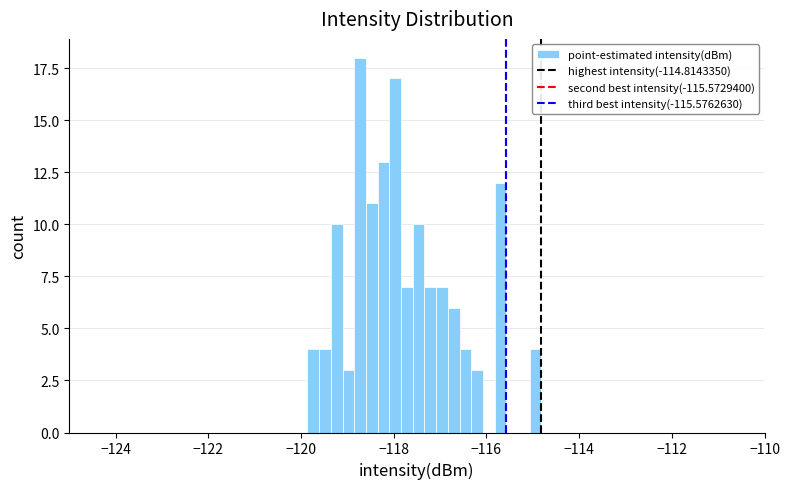

Around what value on the x-axis is the tallest bar? Give the approximate position of its centre, as read against the axis.

-118.8